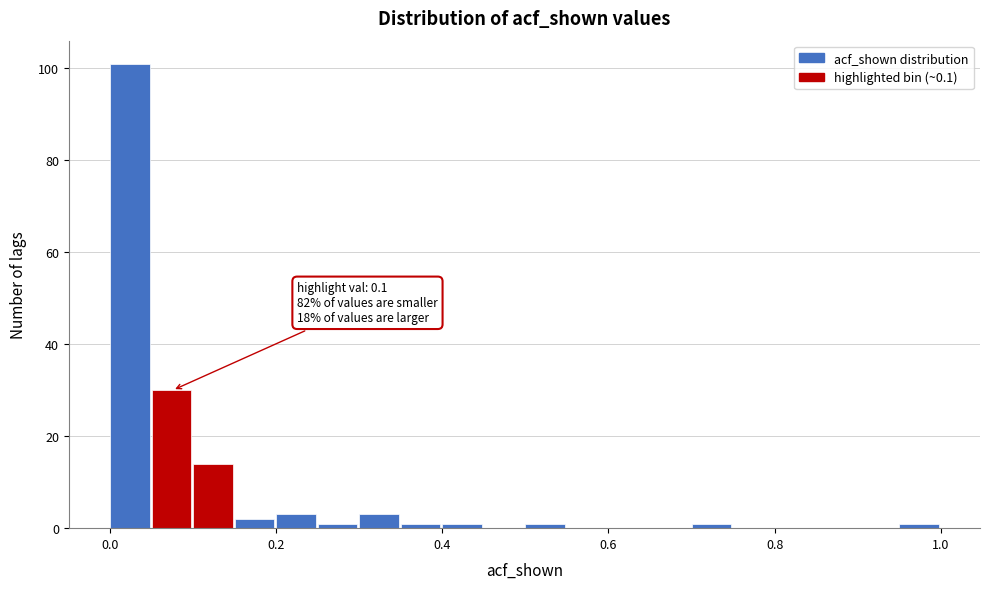

Read against the x-axis, roughly where is the centre of the tallest bar?

0.02